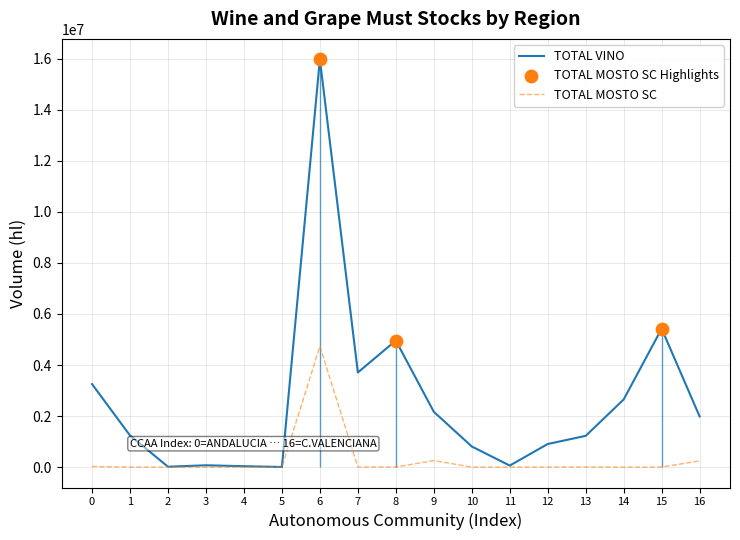

The value of TOTAL VINO at 8 is 4957657. True or false?

True